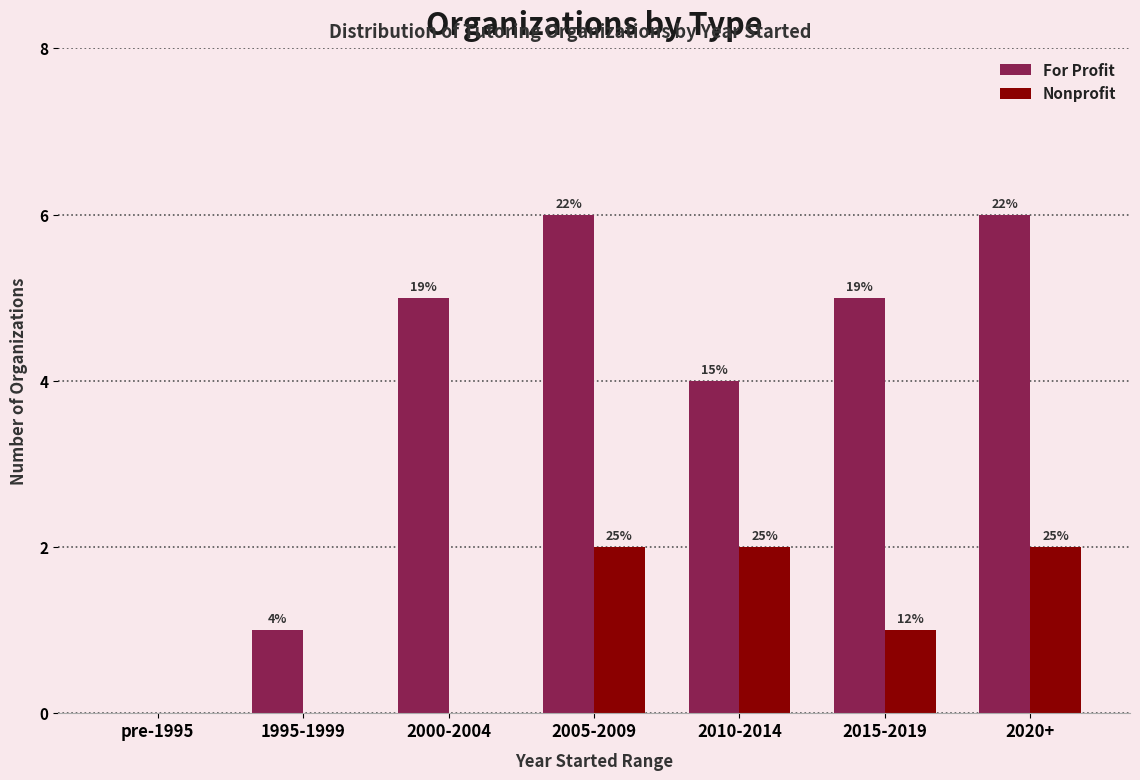

What is the label of the 5th bar from the right?

2000-2004